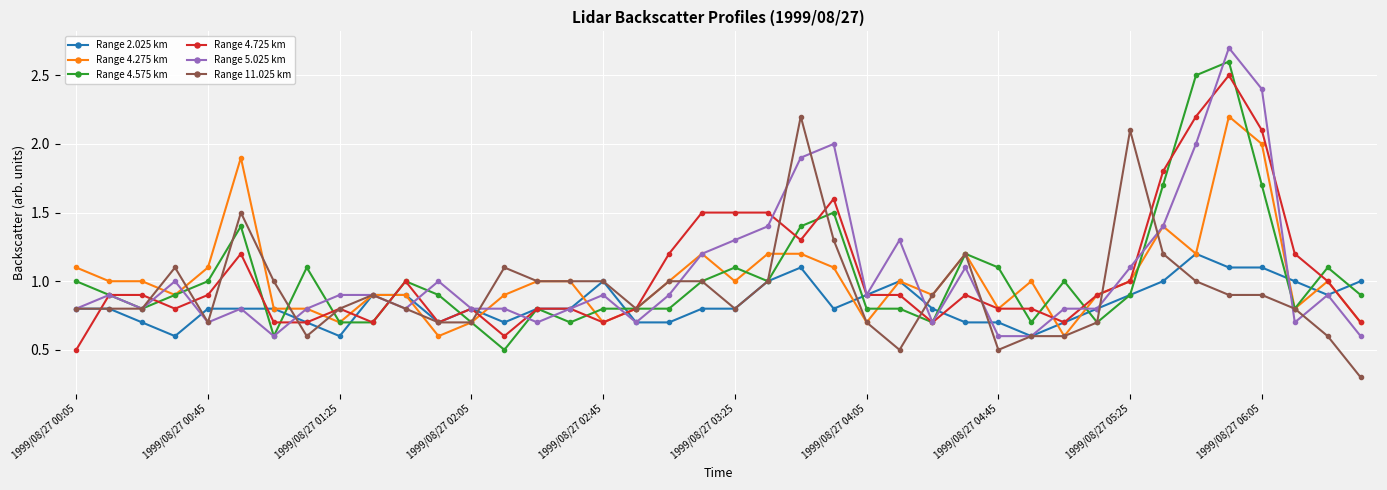

What is the smallest value displayed?

0.3